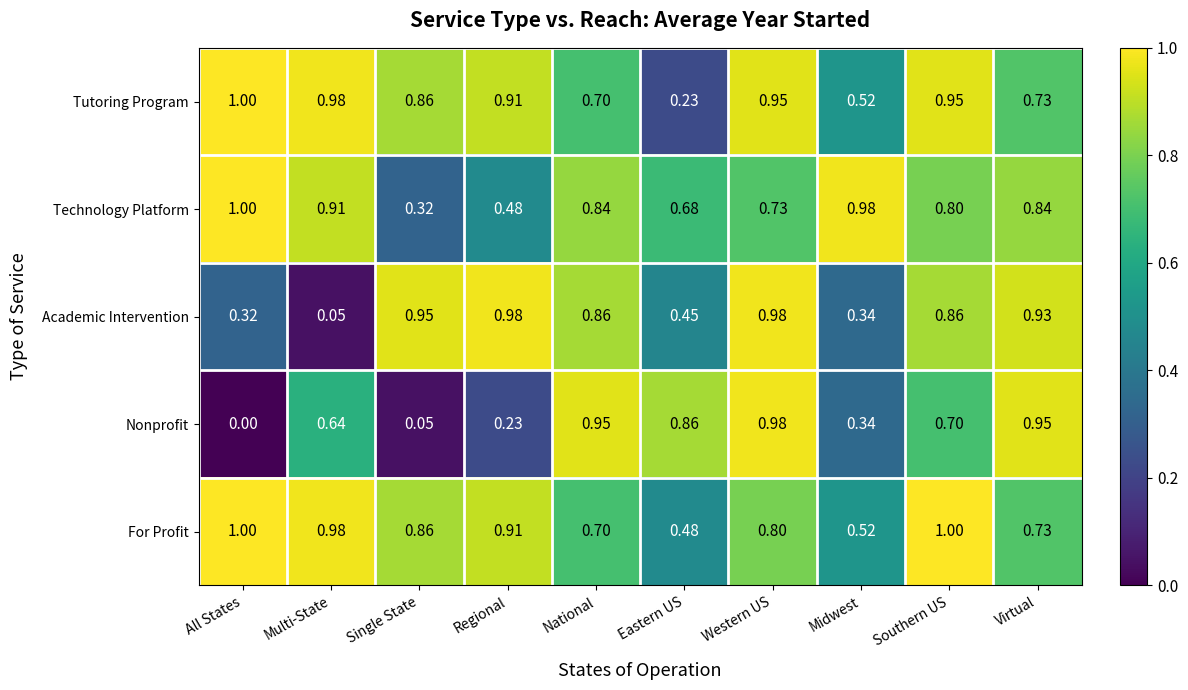

At which label is Technology Platform closest to 0?

Single State